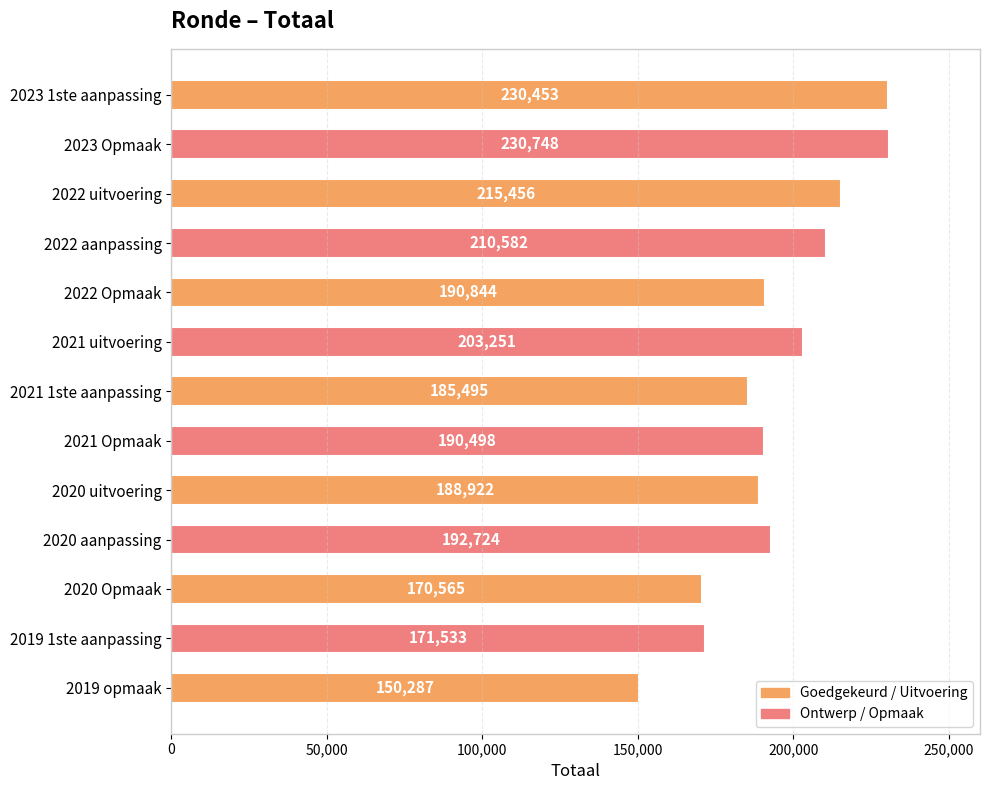

Which category has the highest value across all series?

2023 Opmaak